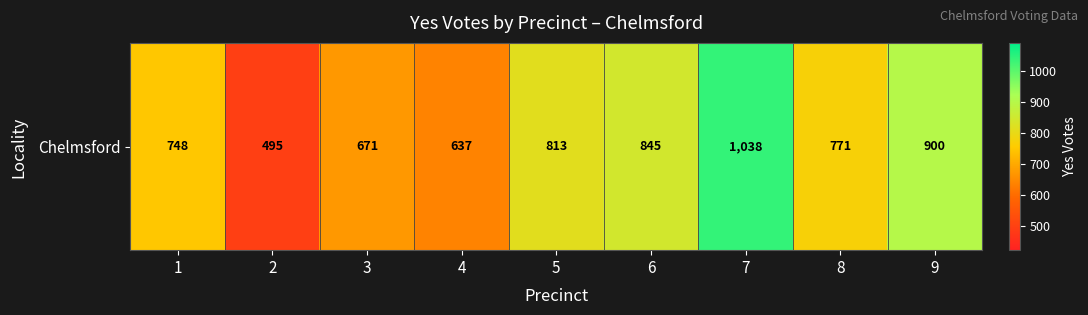

What is the change in value from 2 to 4?

+142